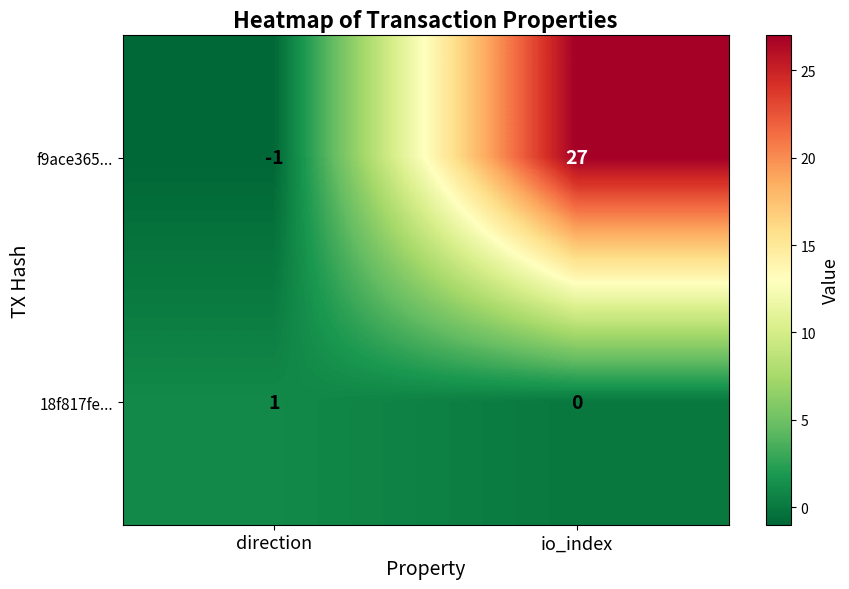

What is the difference between the maximum and minimum values in the f9ace365... series?

28